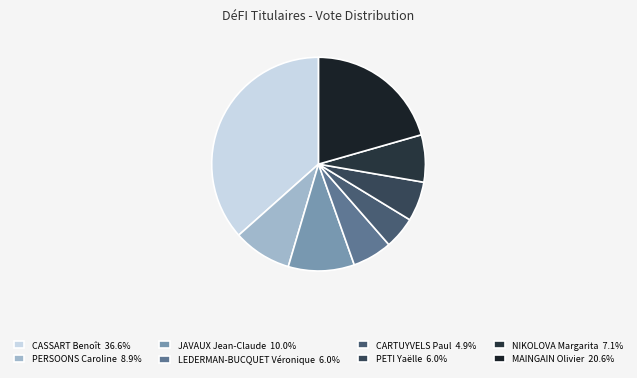

Does CARTUYVELS Paul account for over 50% of the chart?

No